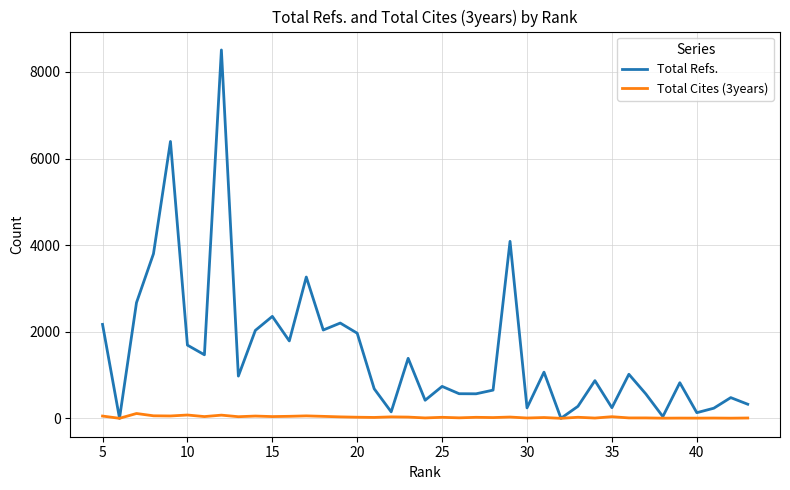

True or false: Total Cites (3years) and Total Refs. cross at least once.

False